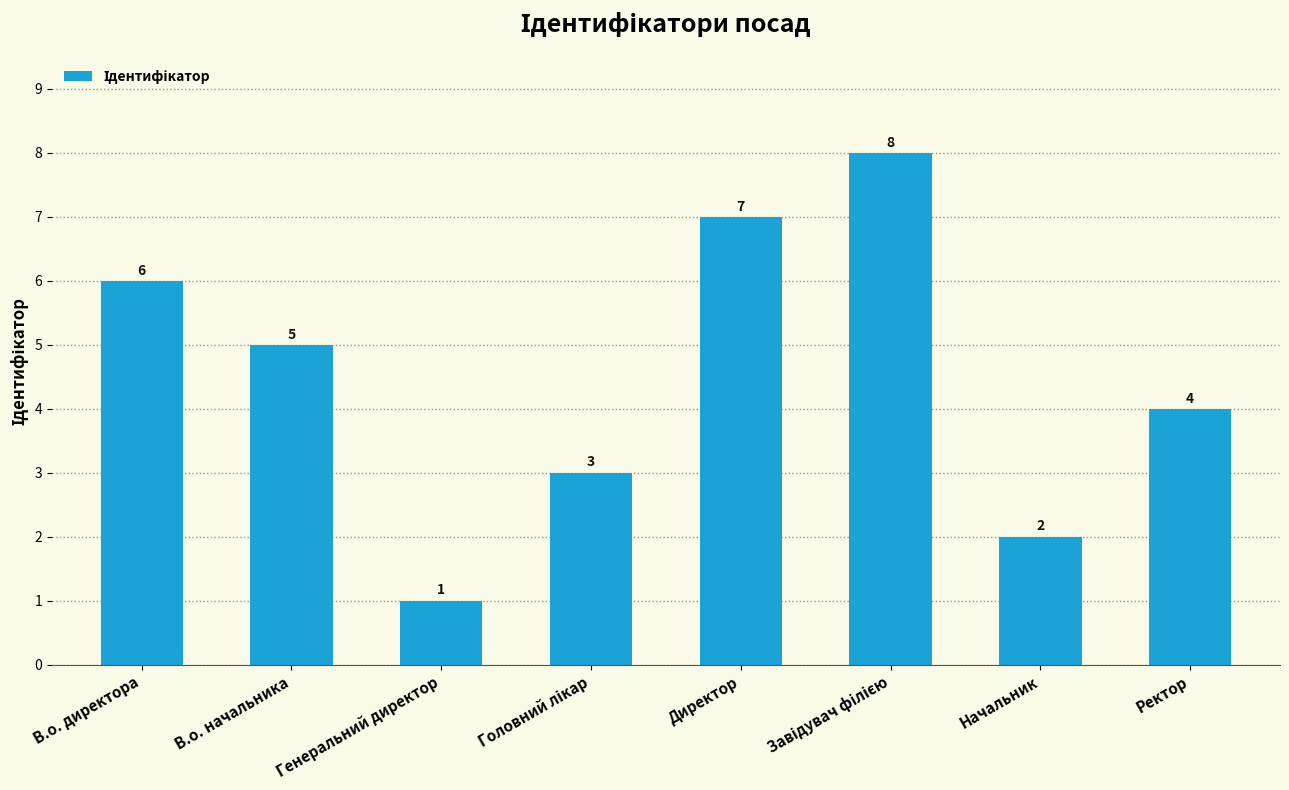

At which label does the data first exceed 5?

В.о. директора